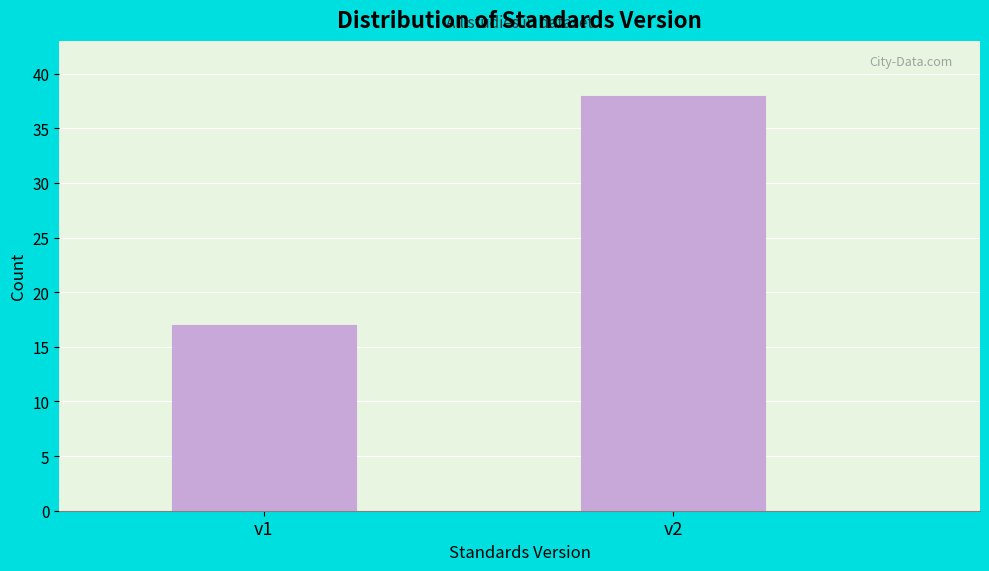

Reading left to right, extract all data points from this chart.

v1=17	v2=38